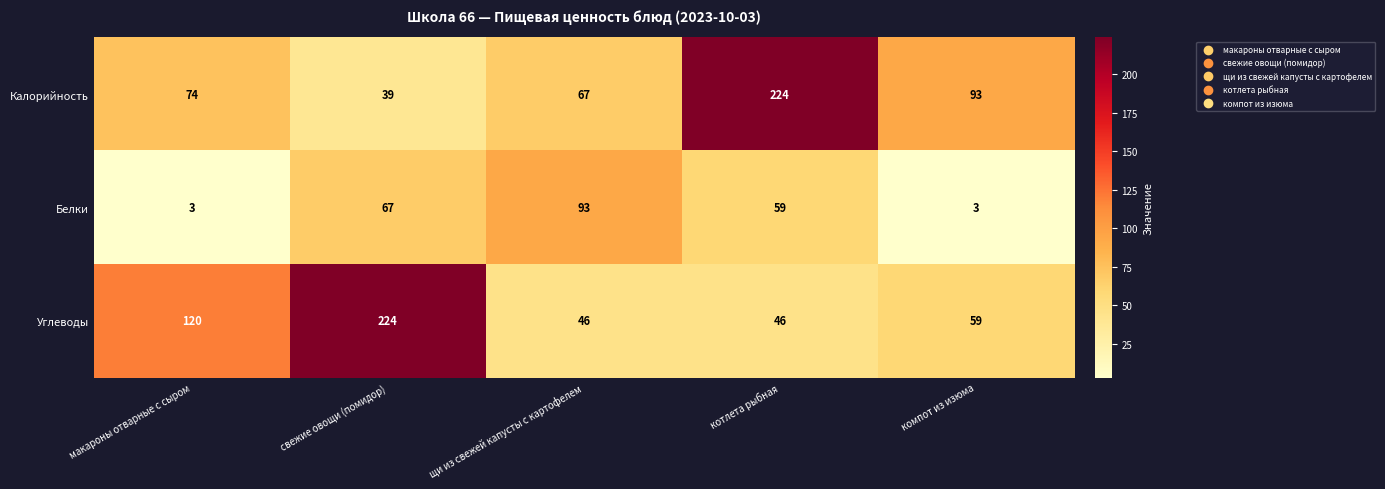

Reading left to right, what are all the values shown in this chart?

Калорийность: 74	39	67	224	93
Белки: 3	67	93	59	3
Углеводы: 120	224	46	46	59